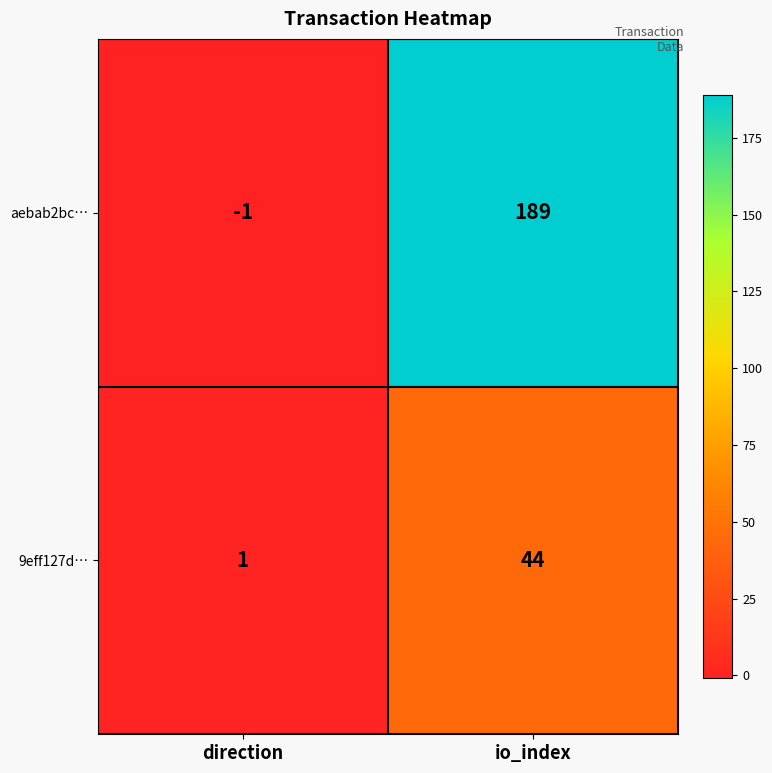

Rank the series by their maximum value, from lowest to highest.

9eff127d…, aebab2bc…